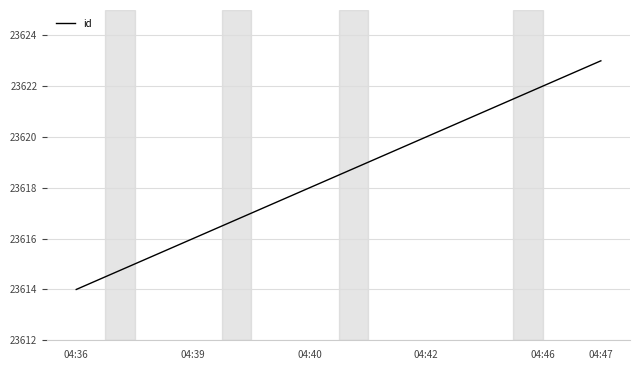

What is the minimum value shown in the chart?

23614